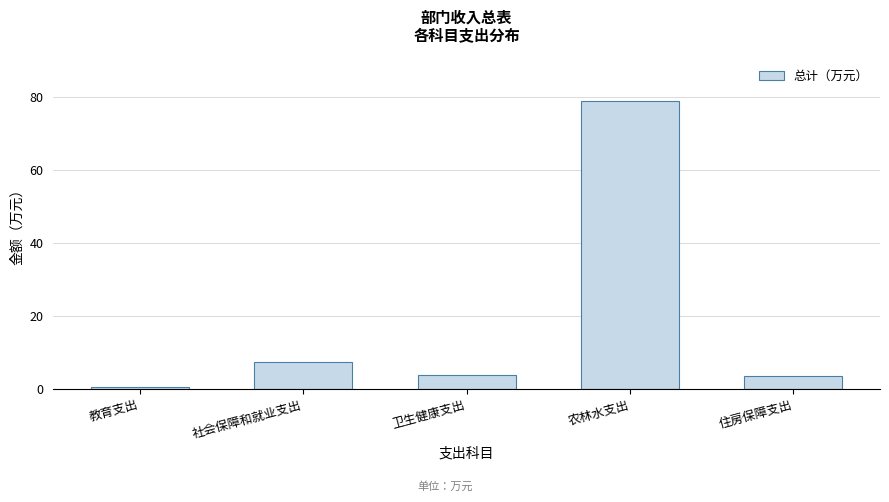

Reading left to right, transcribe all the data shown in this chart.

教育支出=0.5	社会保障和就业支出=7.4	卫生健康支出=3.7	农林水支出=78.8	住房保障支出=3.7